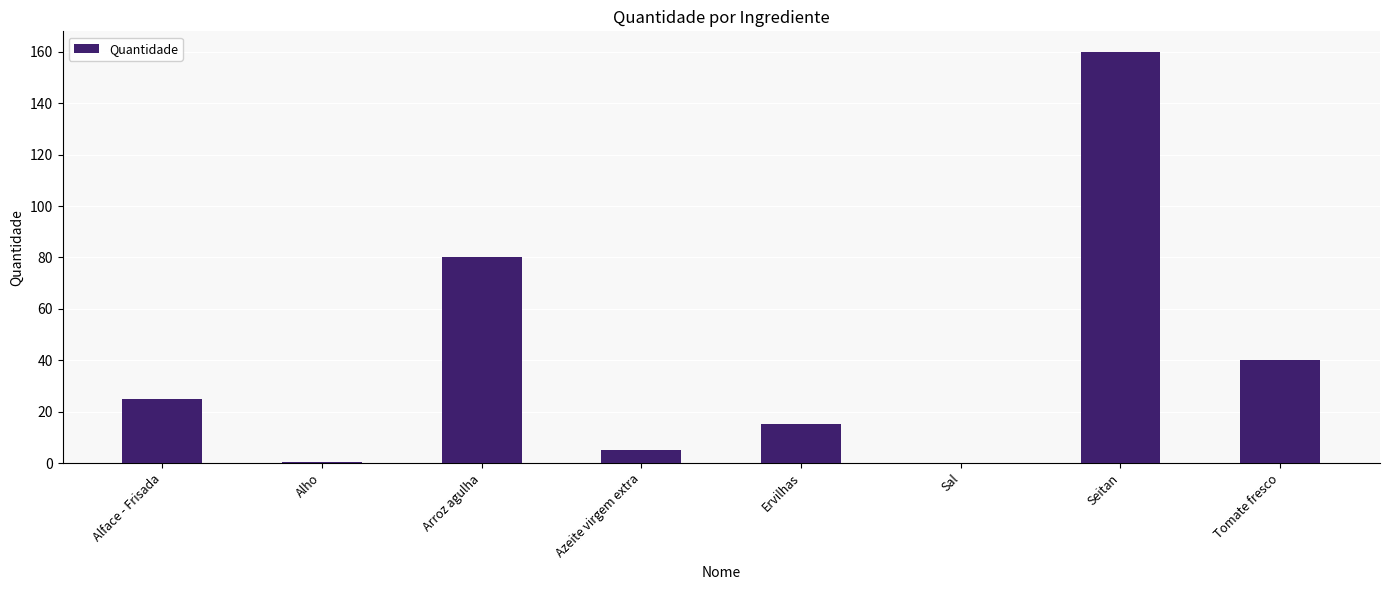

Does the chart contain stacked bars?

No